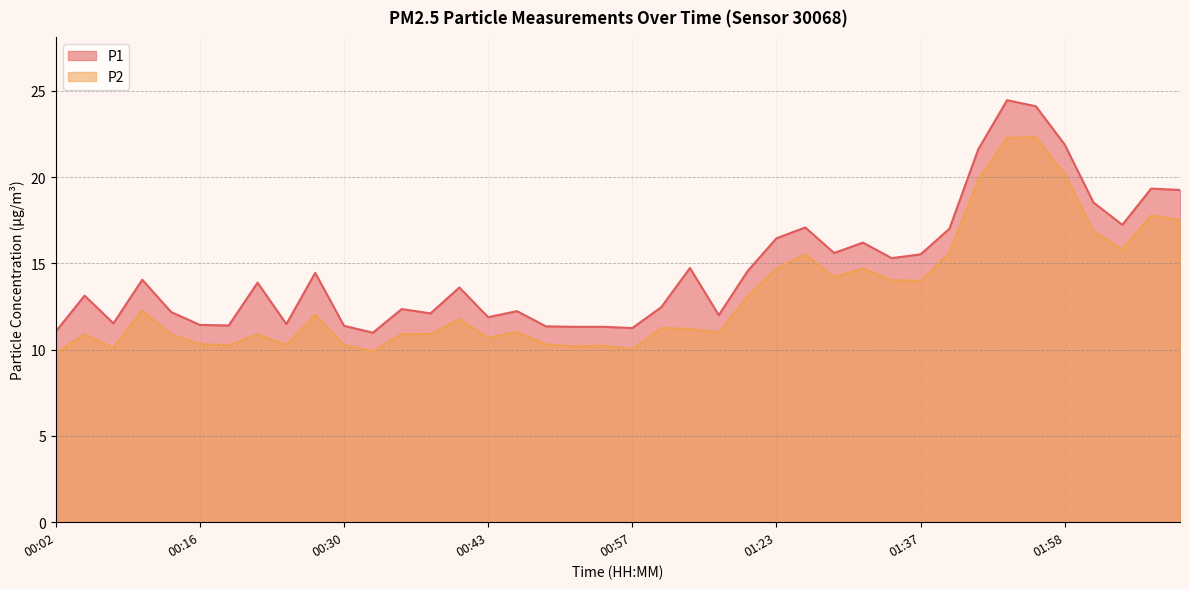

Reading left to right, transcribe all the data shown in this chart.

P1: 11.1	13.1	11.5	14.1	12.2	11.4	11.4	13.9	11.5	14.4	11.4	11.0	12.3	12.1	13.6	11.9	12.2	11.3	11.3	11.3	11.2	12.4	14.7	12.0	14.6	16.4	17.1	15.6	16.2	15.3	15.5	17.0	21.6	24.4	24.1	21.9	18.5	17.2	19.3	19.2
P2: 9.8	10.9	10.1	12.3	10.9	10.3	10.2	10.9	10.3	12.0	10.3	9.9	10.9	10.9	11.8	10.7	11.0	10.3	10.2	10.2	10.0	11.2	11.2	11.0	13.1	14.7	15.5	14.2	14.7	14.0	14.0	15.6	19.8	22.3	22.3	20.2	16.9	15.8	17.8	17.5